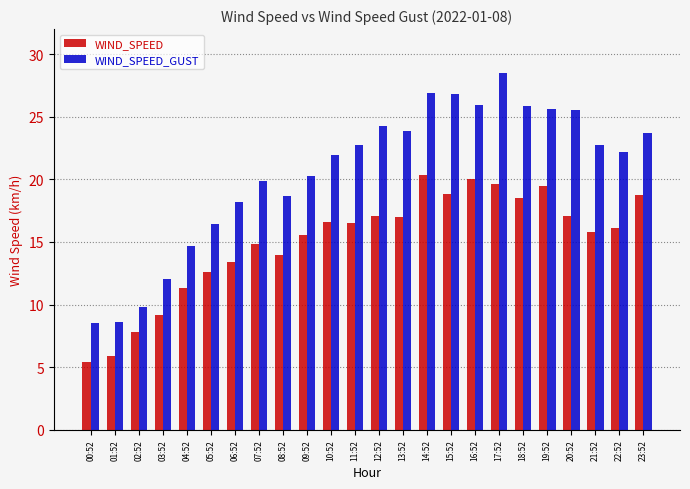

Rank the series by their average value, from highest to lowest.

WIND_SPEED_GUST, WIND_SPEED